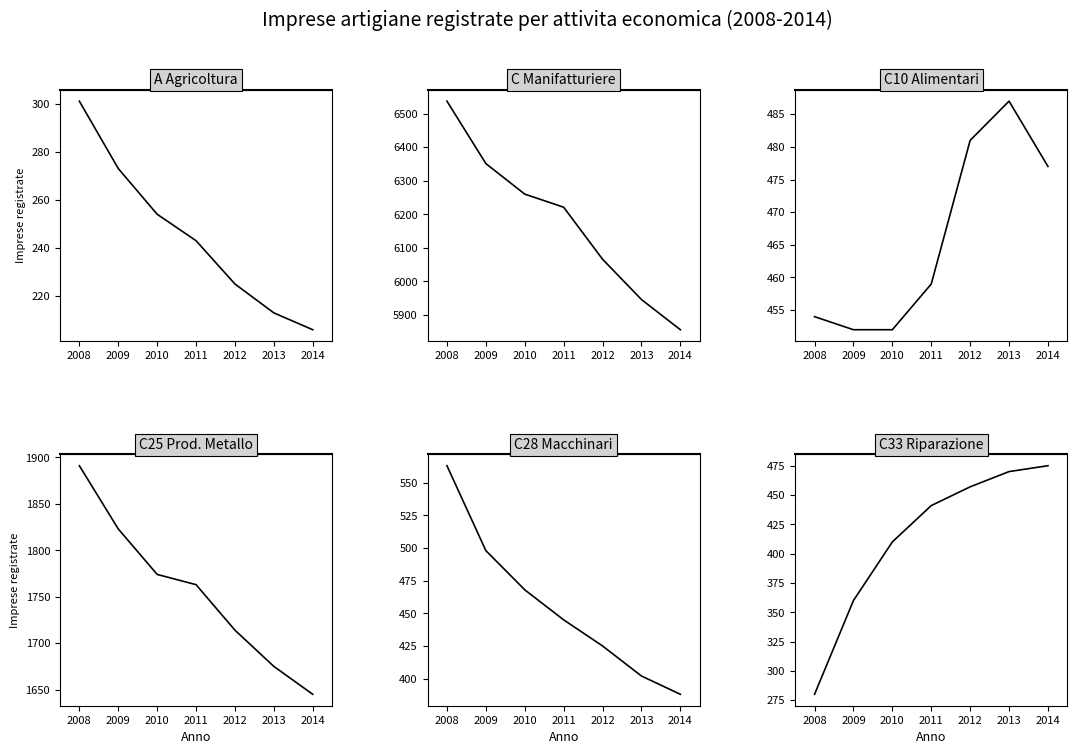

True or false: C10 Alimentari and C33 Riparazione cross at least once.

False